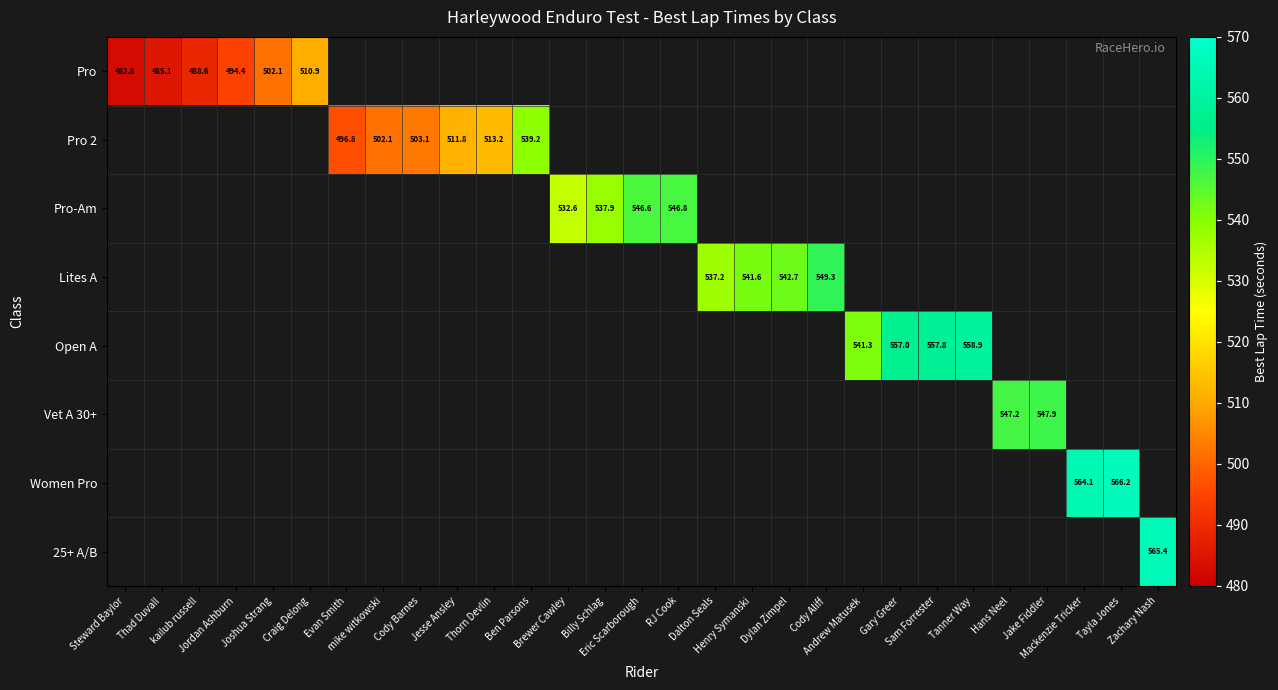

At how many categories does at least one series exceed 521?

18